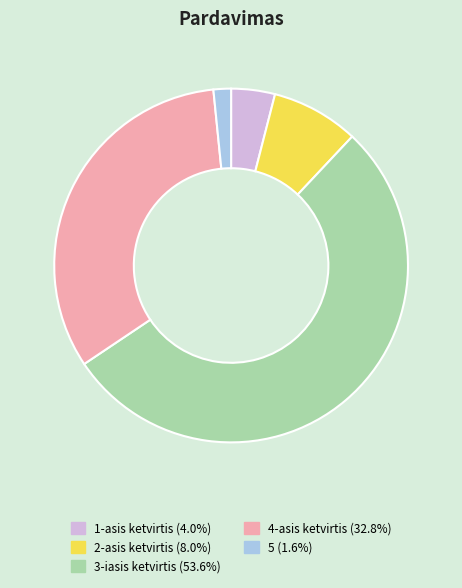

Combined, do 2-asis ketvirtis (8.0%) and 5 (1.6%) account for over 50%?

No